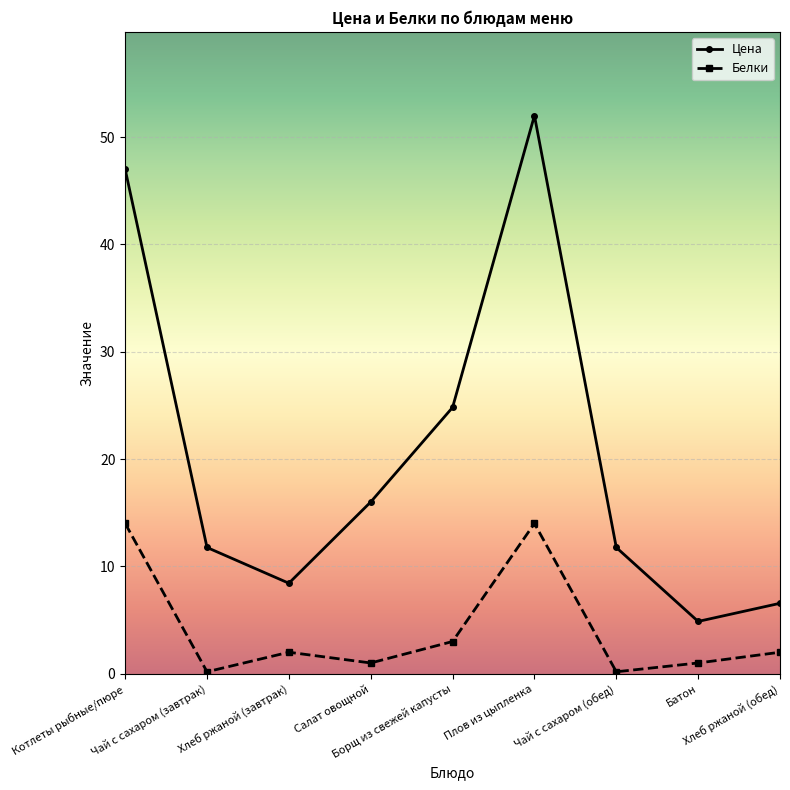

List the series in order of their overall mean, highest first.

Цена, Белки